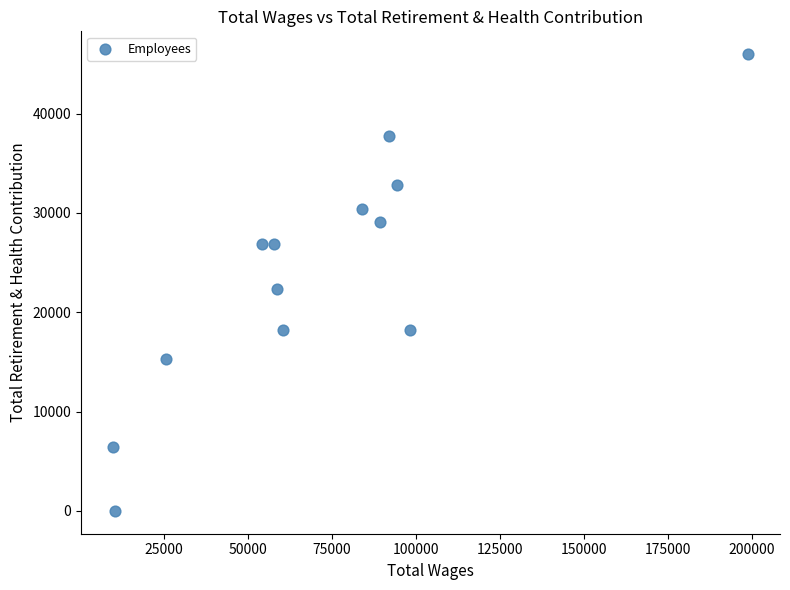

What is the range of Y values (max minus min)?

45991